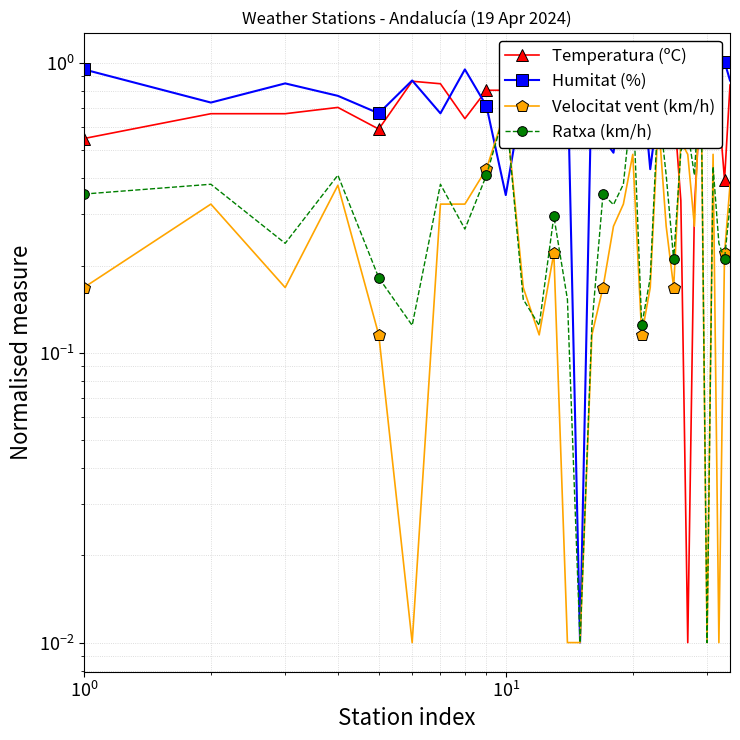

The Temperatura (ºC) series shows 1.5 at 6. True or false?

False